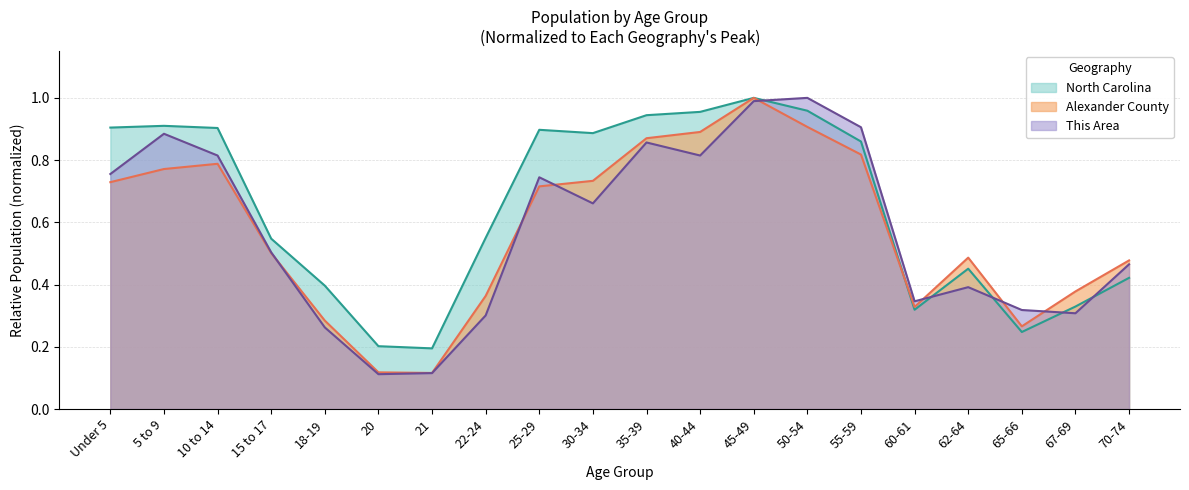

What is the difference between the highest and lowest values at 65-66?

0.1